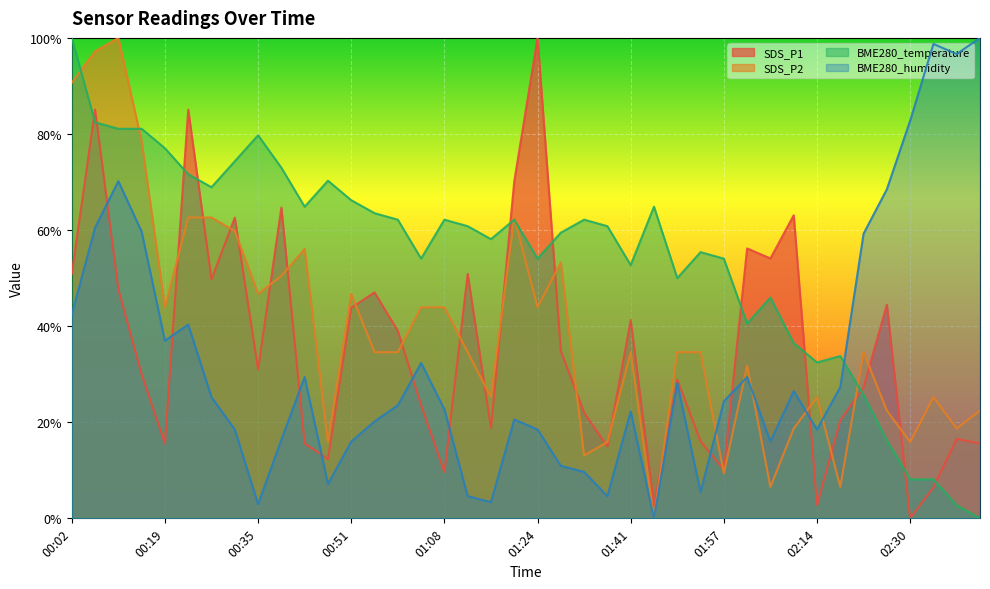

True or false: BME280_humidity has more than 2 interior local peaks.

True